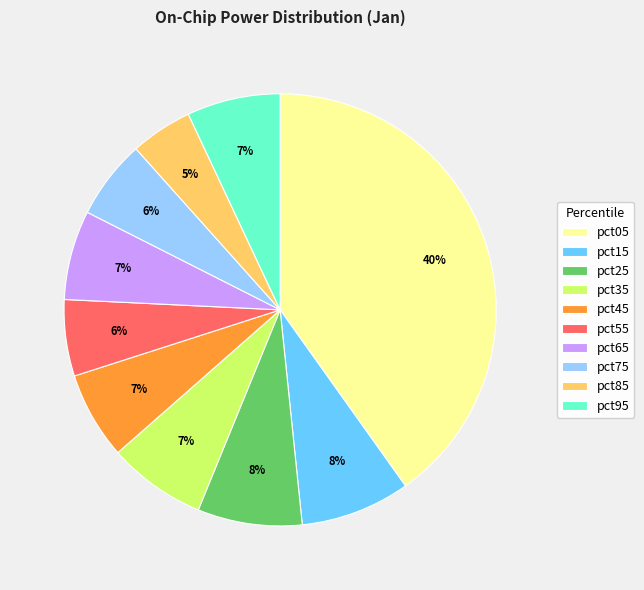

What percentage is the pct05 slice, to the nearest percent?

40%